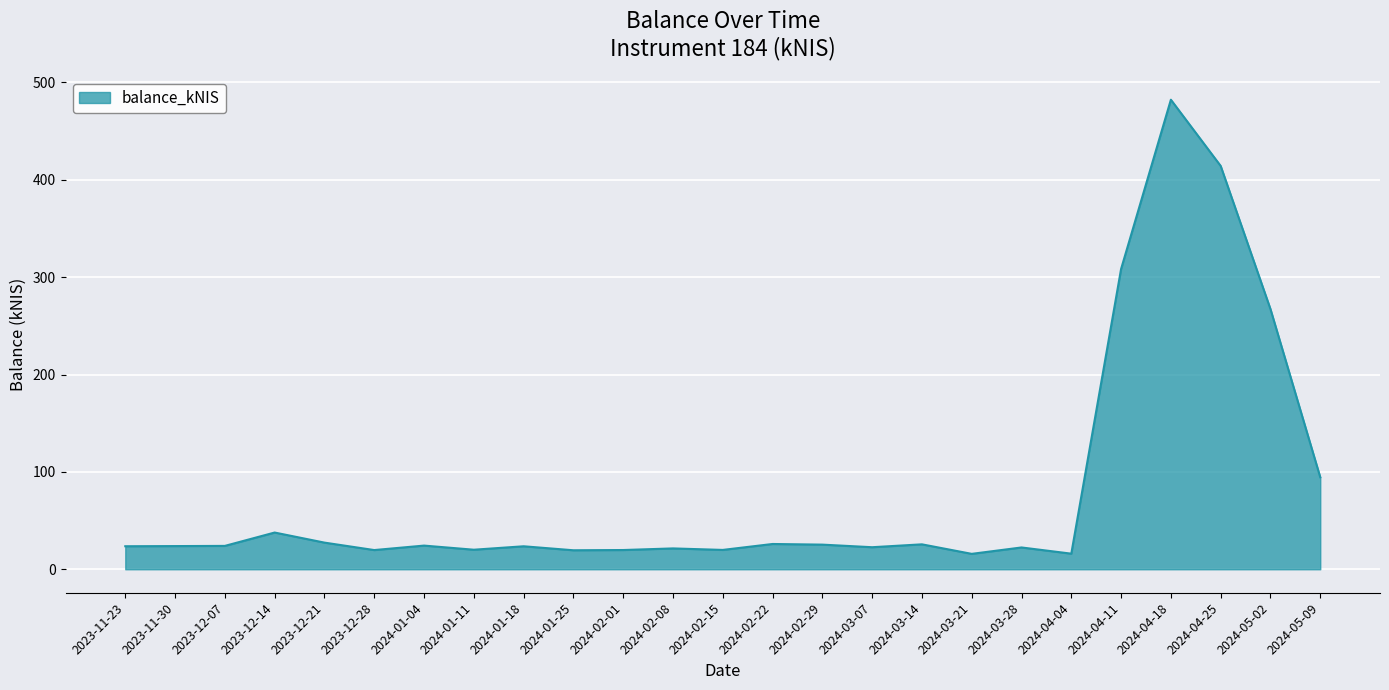

What is the change in value from 2024-02-15 to 2024-05-09?

+74.6